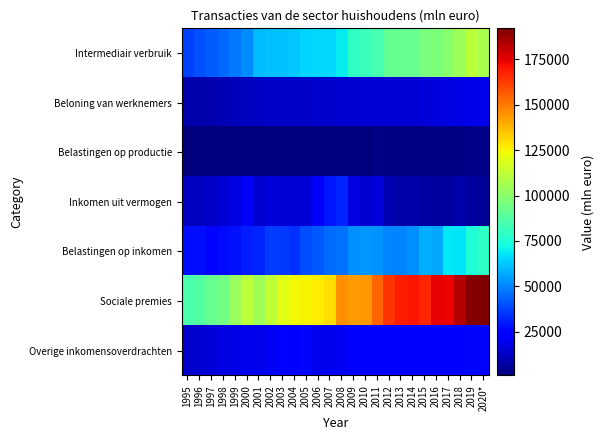

Reading right to left, transcribe all the data shown in this chart.

Intermediair verbruik: 2020*=107426	2019=110897	2018=104750	2017=100169	2016=96843	2015=95889	2014=91852	2013=91546	2012=90928	2011=84401	2010=80995	2009=78767	2008=69608	2007=65842	2006=65176	2005=64890	2004=62251	2003=60876	2002=61394	2001=60096	2000=51010	1999=47513	1998=44717	1997=42664	1996=40247	1995=37088
Beloning van werknemers: 2020*=19531	2019=18996	2018=18433	2017=17512	2016=16948	2015=16086	2014=15427	2013=15191	2012=15617	2011=15732	2010=15196	2009=15006	2008=14938	2007=14310	2006=13663	2005=13311	2004=13347	2003=13290	2002=13070	2001=12673	2000=12082	1999=10903	1998=10073	1997=9387	1996=8891	1995=8517
Belastingen op productie: 2020*=2650	2019=2459	2018=2382	2017=2258	2016=2170	2015=2117	2014=2164	2013=1914	2012=1762	2011=1719	2010=1630	2009=1573	2008=1491	2007=1434	2006=1421	2005=1427	2004=1353	2003=1317	2002=1295	2001=1257	2000=1128	1999=1056	1998=1001	1997=971	1996=932	1995=921
Inkomen uit vermogen: 2020*=5306	2019=6867	2018=8601	2017=6803	2016=6406	2015=7017	2014=7975	2013=8069	2012=9720	2011=16371	2010=14411	2009=17975	2008=31579	2007=28837	2006=21162	2005=15731	2004=15803	2003=15195	2002=15954	2001=15087	2000=21767	1999=17541	1998=15122	1997=13387	1996=11828	1995=12639
Belastingen op inkomen: 2020*=78623	2019=75389	2018=68119	2017=68250	2016=56755	2015=58087	2014=52400	2013=49767	2012=49794	2011=52642	2010=53786	2009=52208	2008=45773	2007=45101	2006=41577	2005=39107	2004=34331	2003=35834	2002=36346	2001=32118	2000=30066	1999=28007	1998=26512	1997=25758	1996=27364	1995=27251
Sociale premies: 2020*=192149	2019=190756	2018=182715	2017=173685	2016=174935	2015=167131	2014=170132	2013=168692	2012=164508	2011=154516	2010=144162	2009=143111	2008=145366	2007=129540	2006=126738	2005=125255	2004=124779	2003=120007	2002=112261	2001=104857	2000=111862	1999=103787	1998=94876	1997=91319	1996=87131	1995=85319
Overige inkomensoverdrachten: 2020*=25239	2019=26108	2018=25460	2017=25465	2016=24097	2015=23923	2014=24545	2013=24380	2012=23463	2011=23807	2010=22871	2009=21958	2008=20974	2007=20262	2006=19362	2005=25906	2004=24344	2003=22897	2002=21052	2001=19340	2000=19068	1999=18379	1998=17438	1997=16224	1996=15022	1995=13809